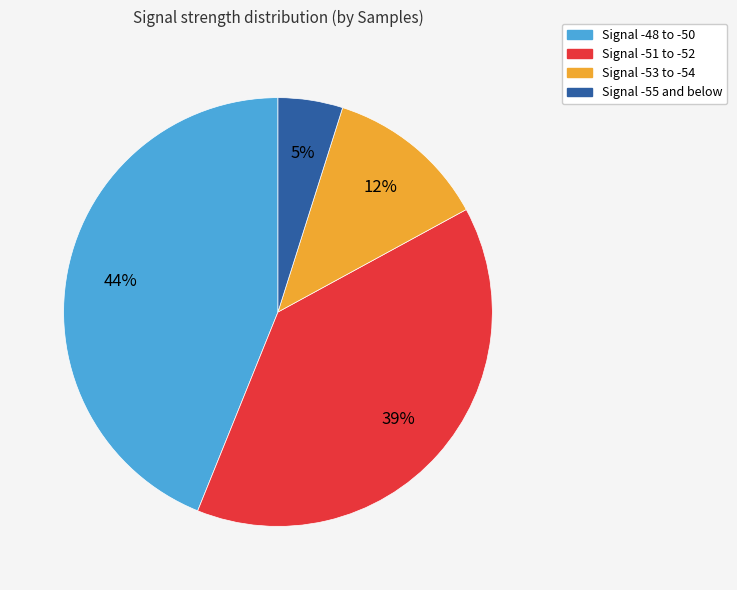

To the nearest percent, what is the average slice percentage?

25%